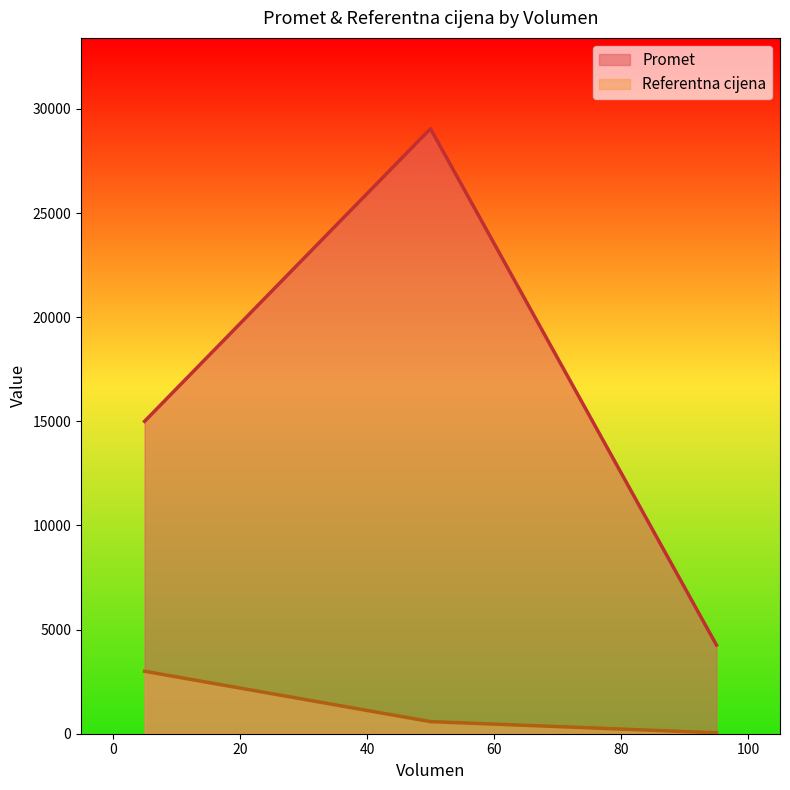

Reading left to right, extract all data points from this chart.

Promet: 95=4258.4	50=29055.0	5=15000.0
Referentna cijena: 95=44.8	50=581.1	5=3000.0